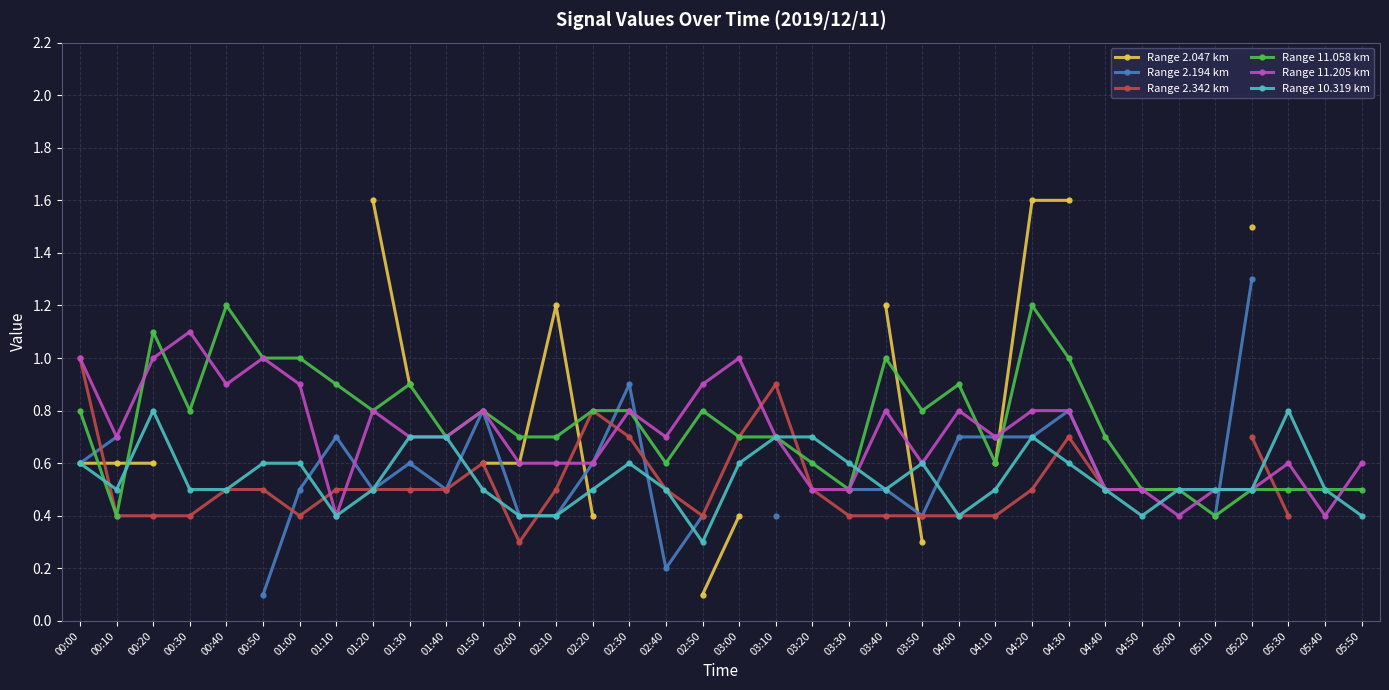

How many data points does each series have?

36